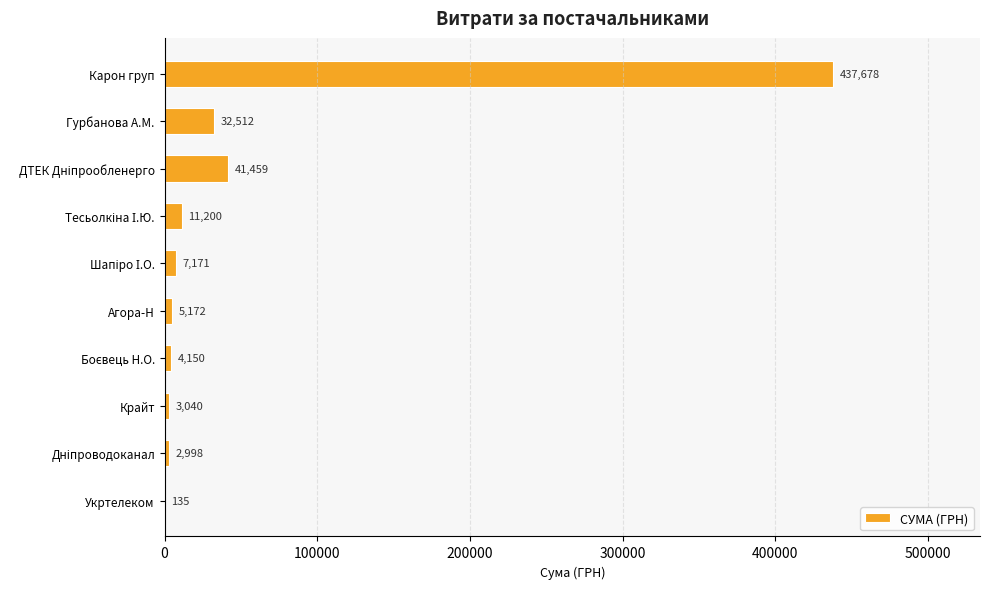

What is the maximum value shown in the chart?

437677.5